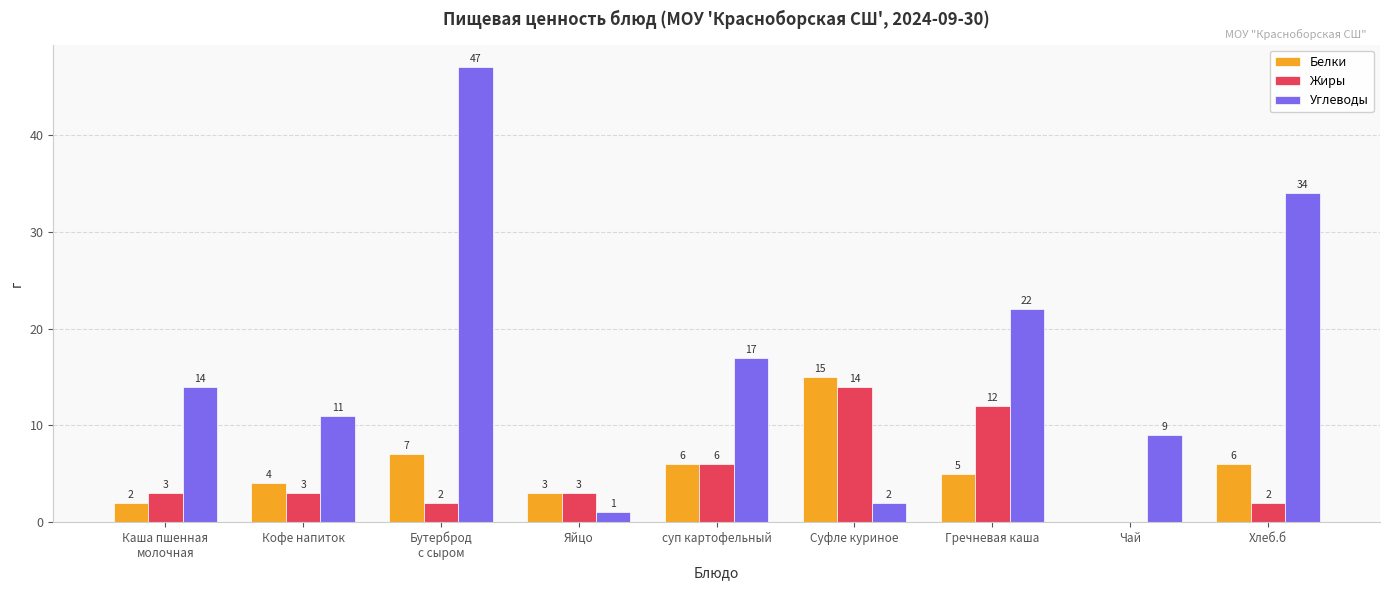

What are all the series names shown in the legend?

Белки, Жиры, Углеводы